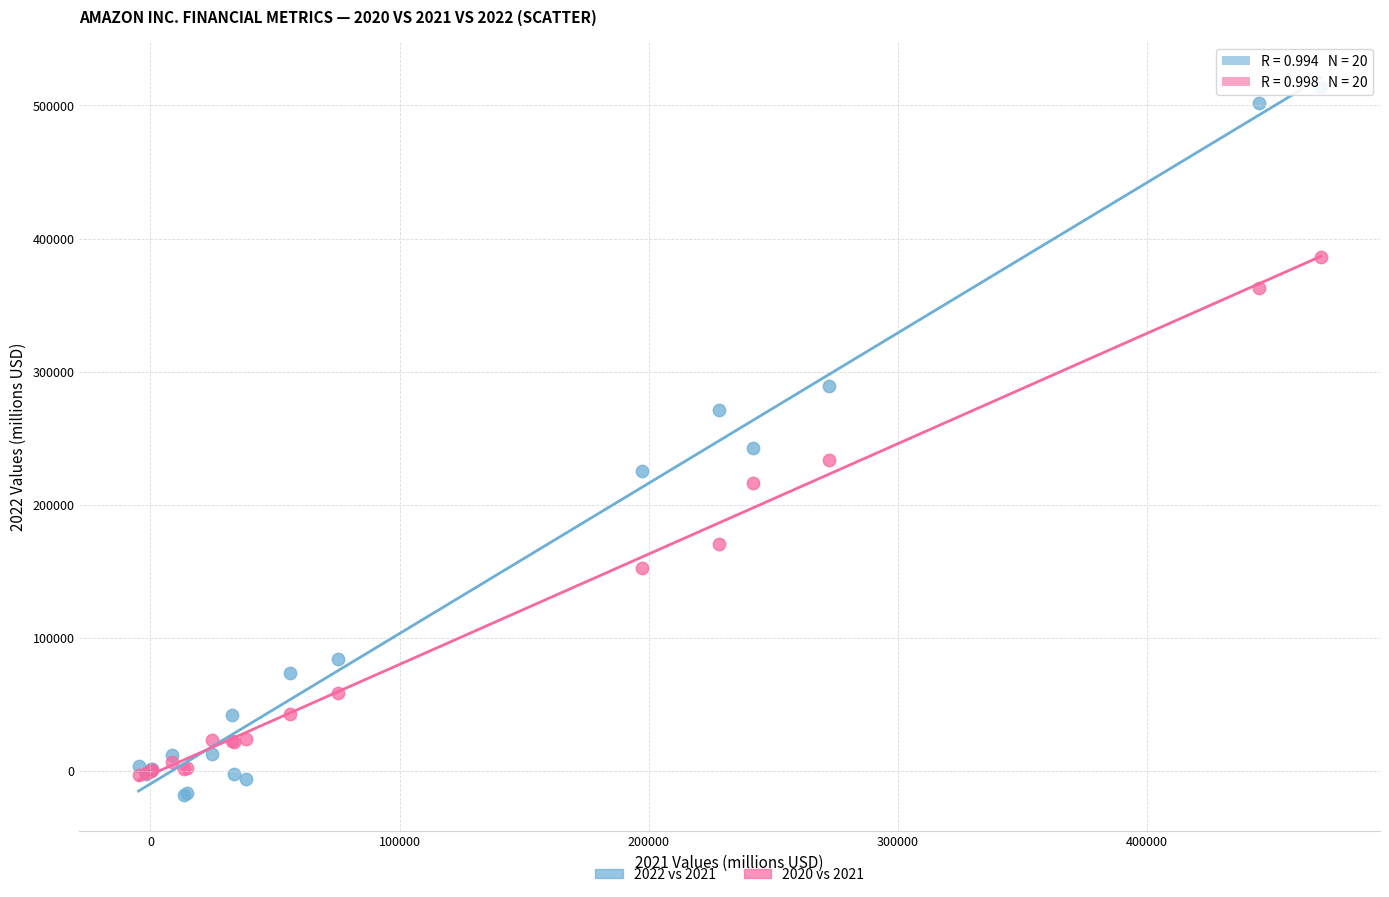

Which series contains the highest Y value?

2022 vs 2021